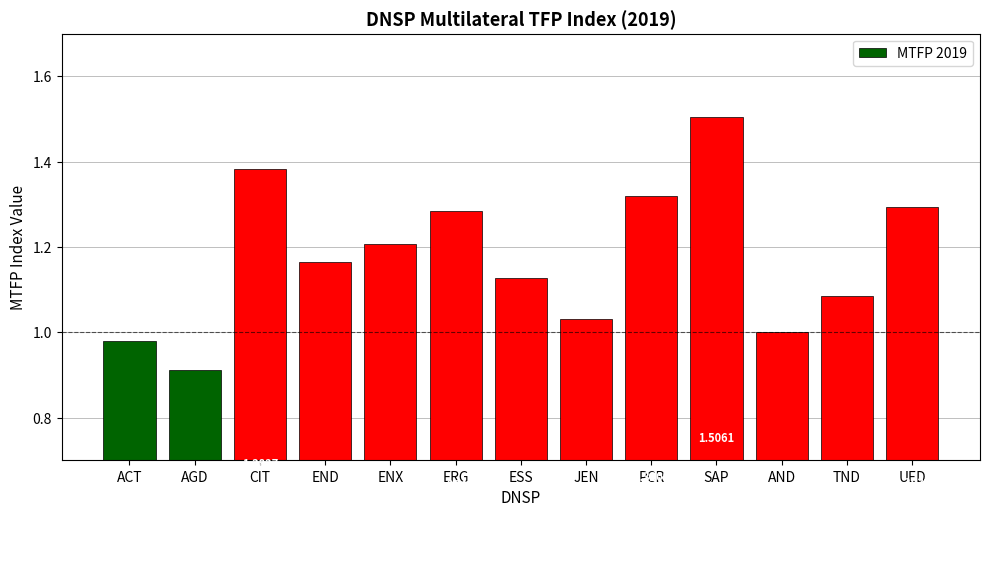

The chart shows a value of 0.6 at END. True or false?

False